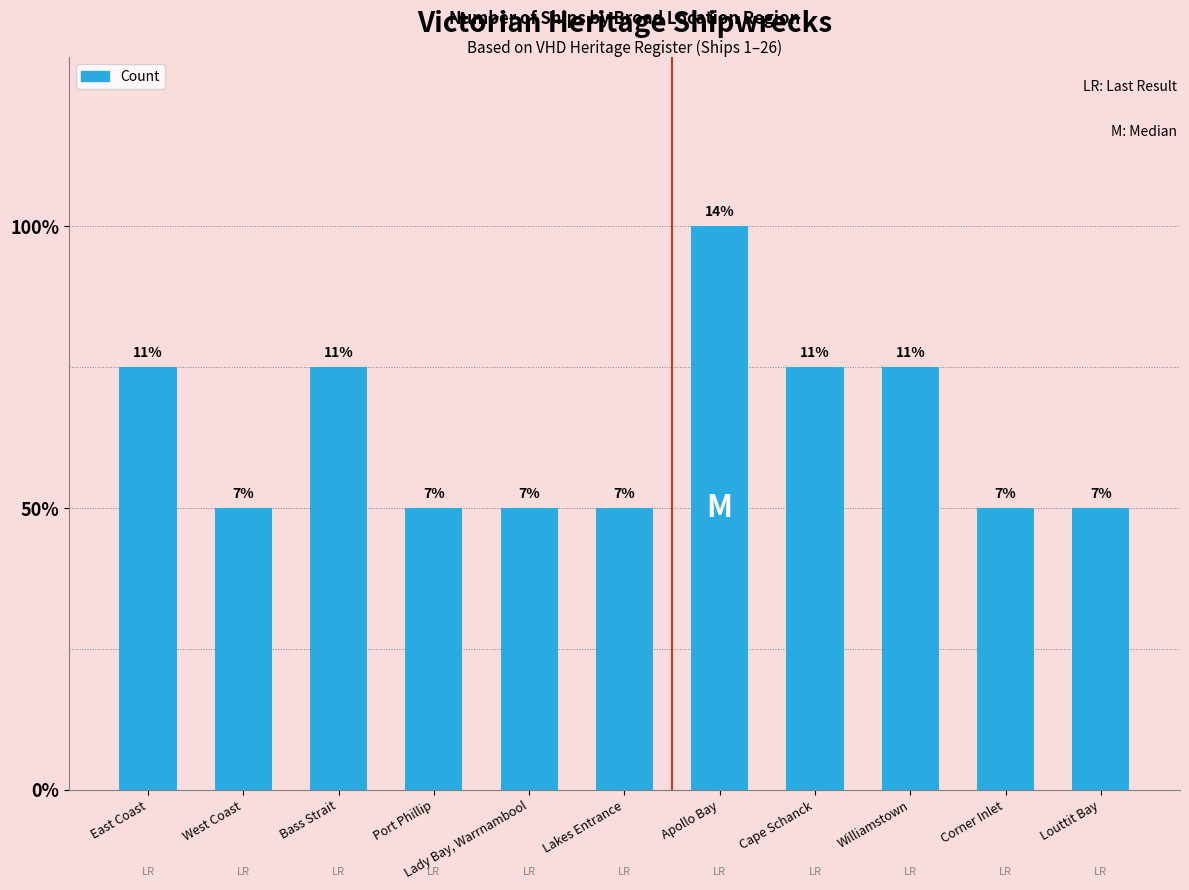

What is the difference between the values at Lady Bay, Warrnambool and Cape Schanck?

1